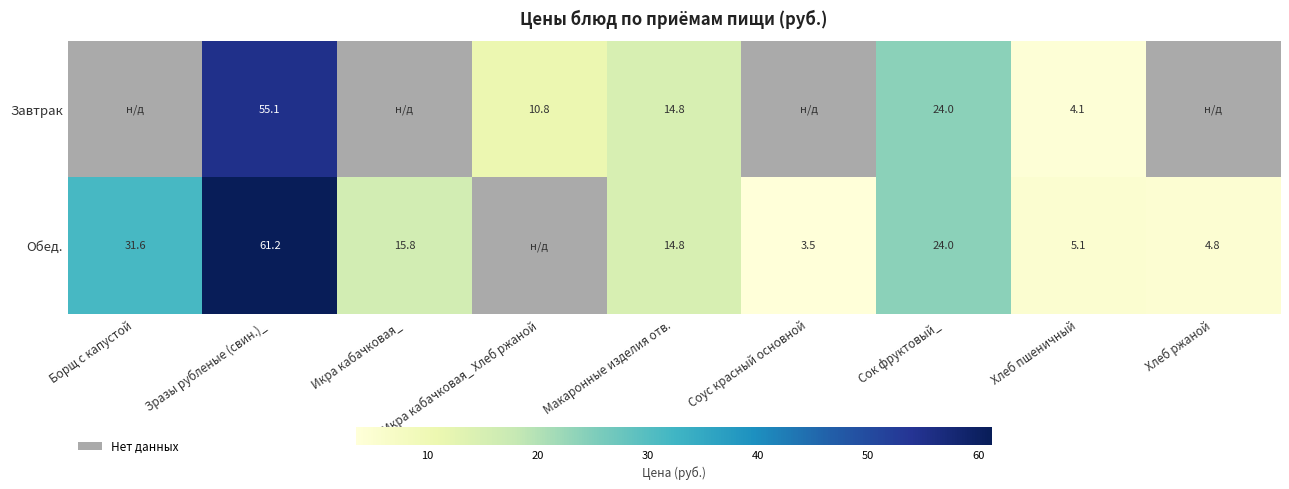

True or false: Обед. has a value of 5.3 at Соус красный основной.

False